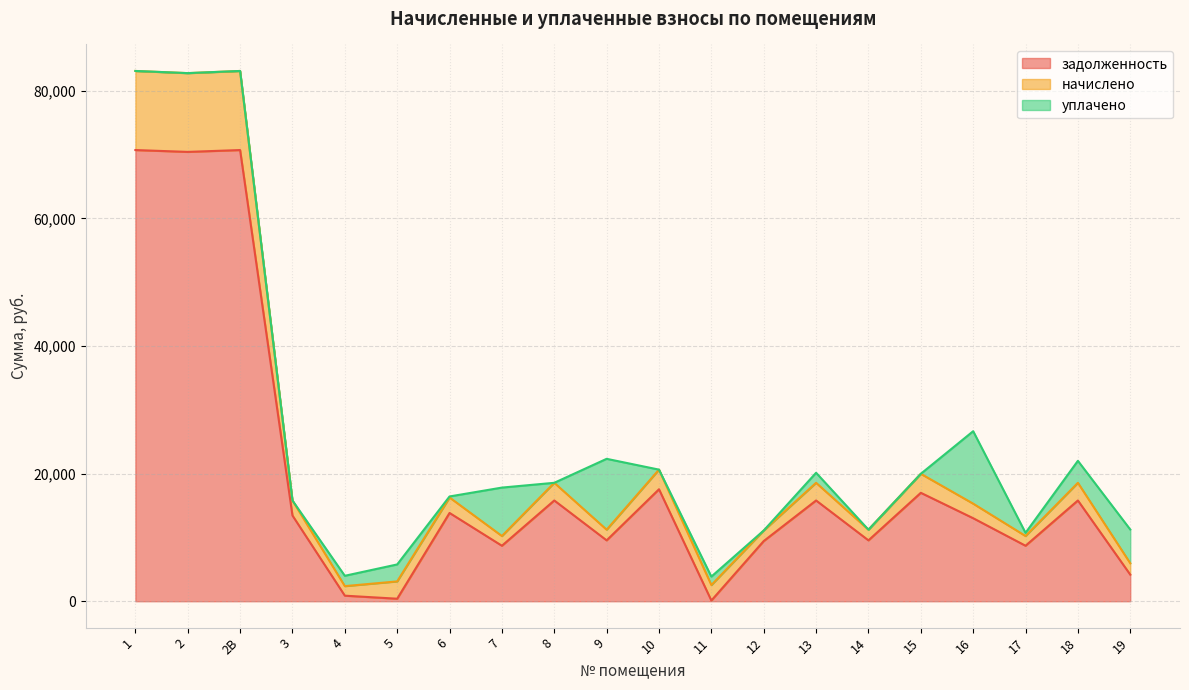

Is it true that начислено equals 45831.4 at 1?

False